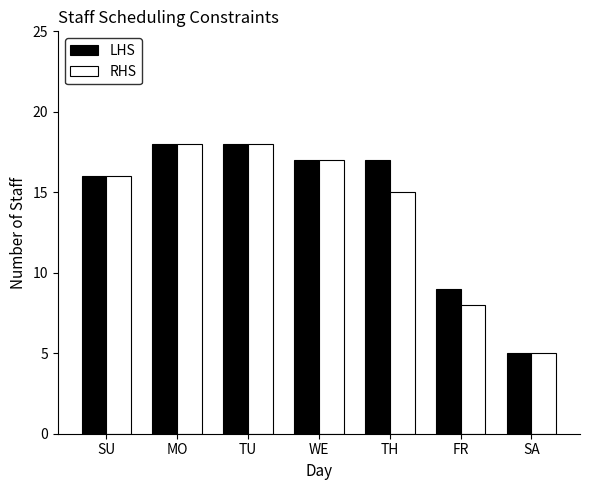

What is the label of the 6th bar from the right?

MO